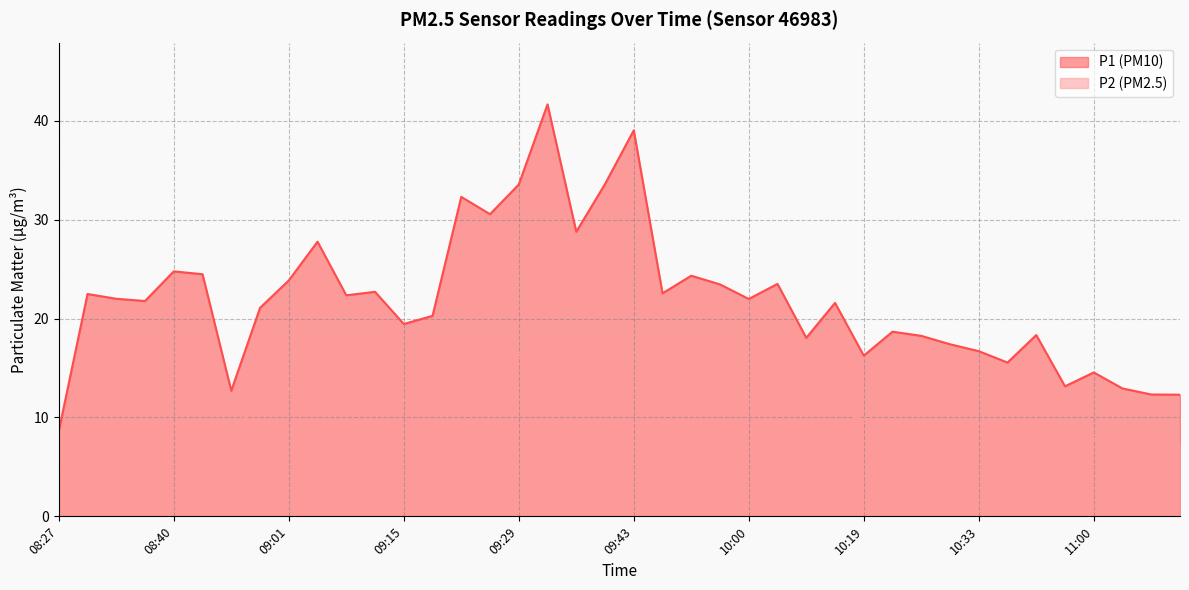

Read the P1 value at 11:18.

12.3